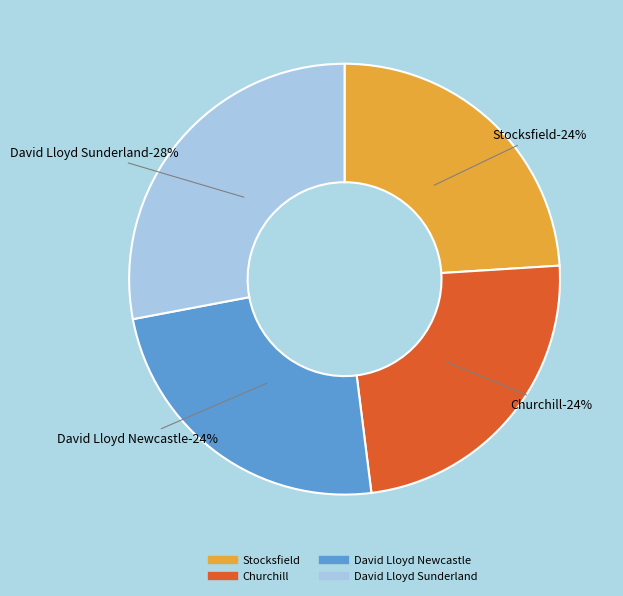

Does David Lloyd Newcastle represent more than half of the total?

No